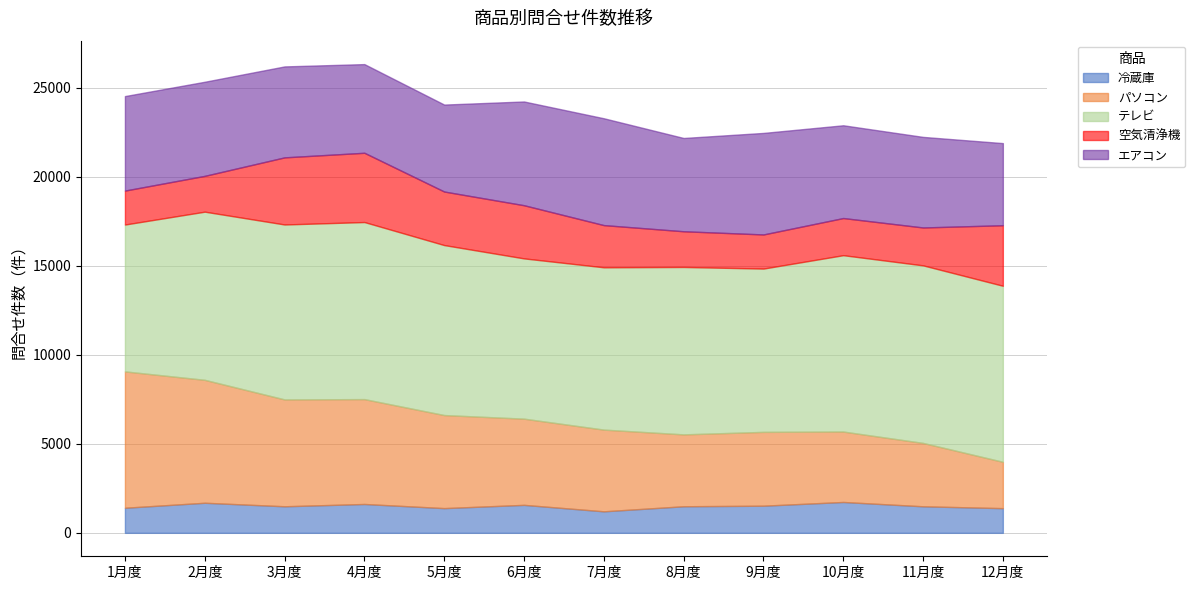

Which series has the widest spread of values?

パソコン